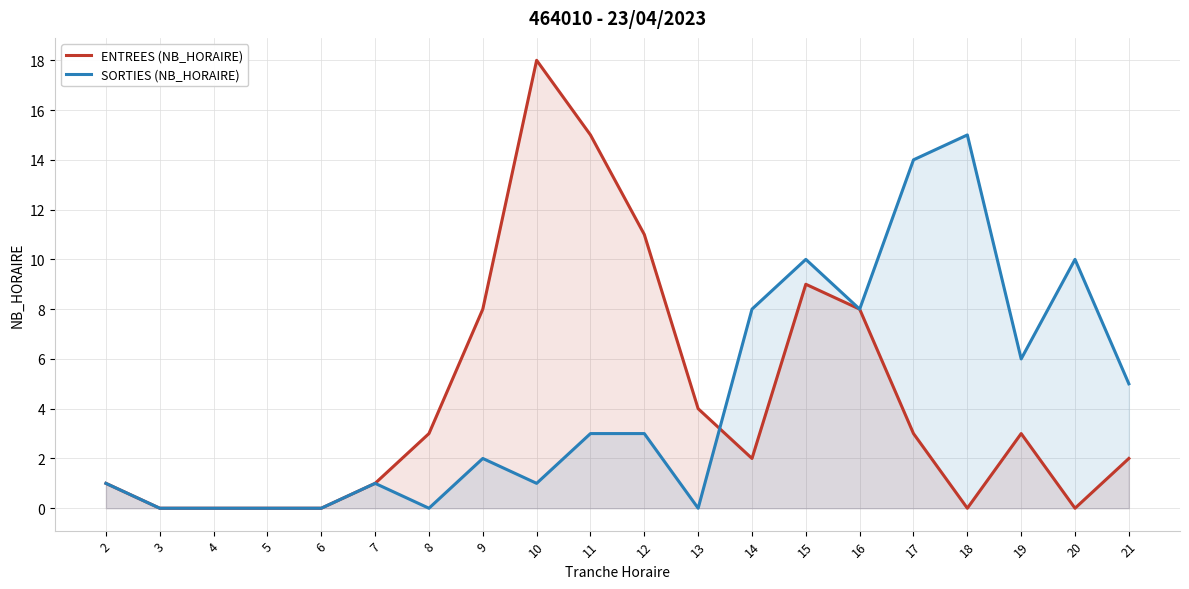

The SORTIES (NB_HORAIRE) series shows 4 at 15. True or false?

False